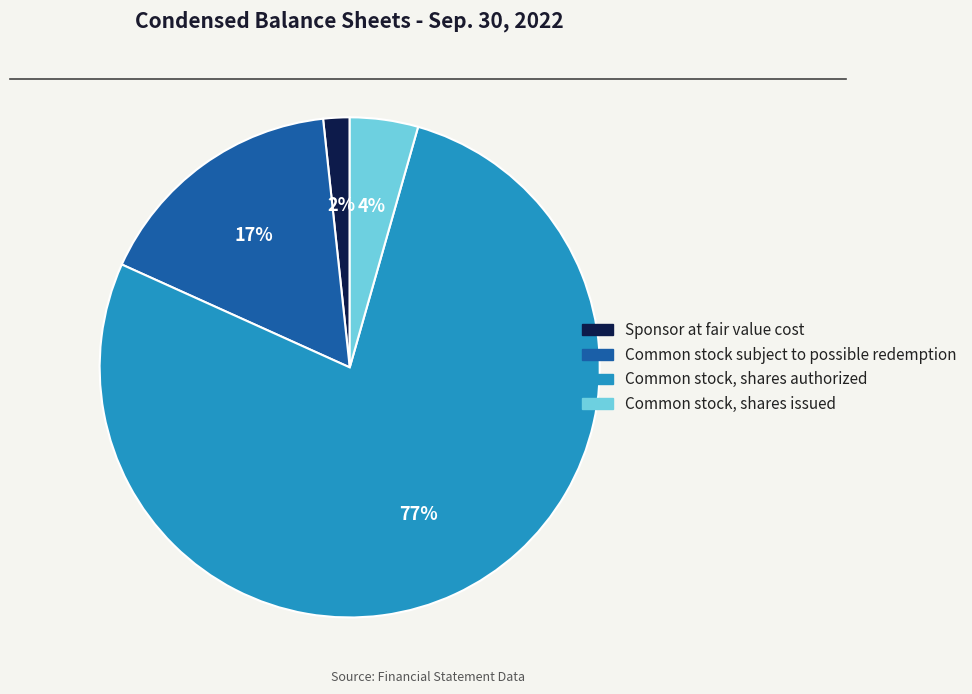

Which slice is the largest?

Common stock, shares authorized